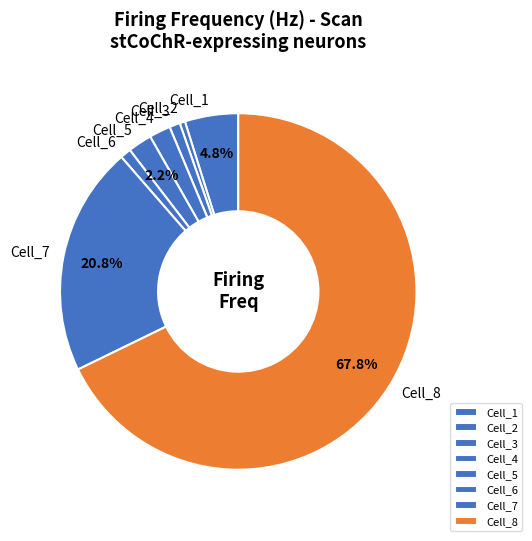

Which category has the biggest portion of the pie?

Cell_8